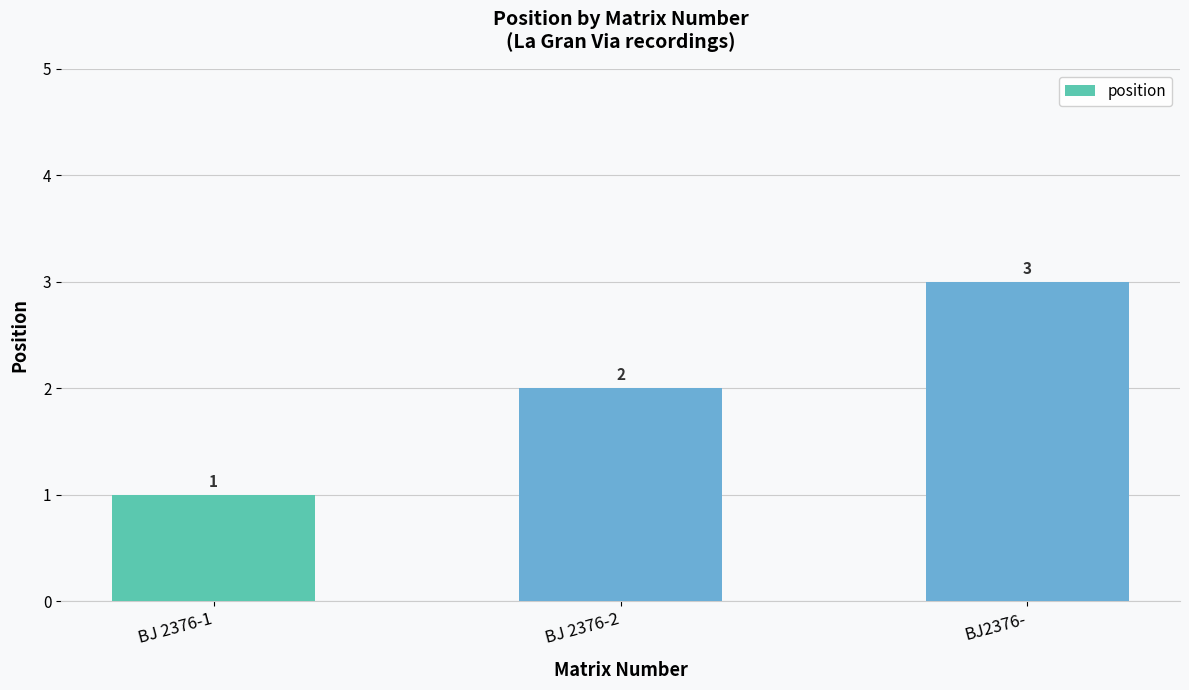

List the labels in order of value, smallest first.

BJ 2376-1, BJ 2376-2, BJ2376-